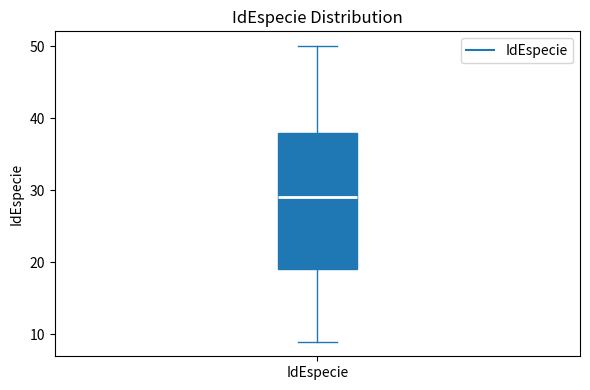

Where does the median line of the box for IdEspecie sit on the y-axis? The values are not printed on the chart, so give them approximately, as read against the axis.

29